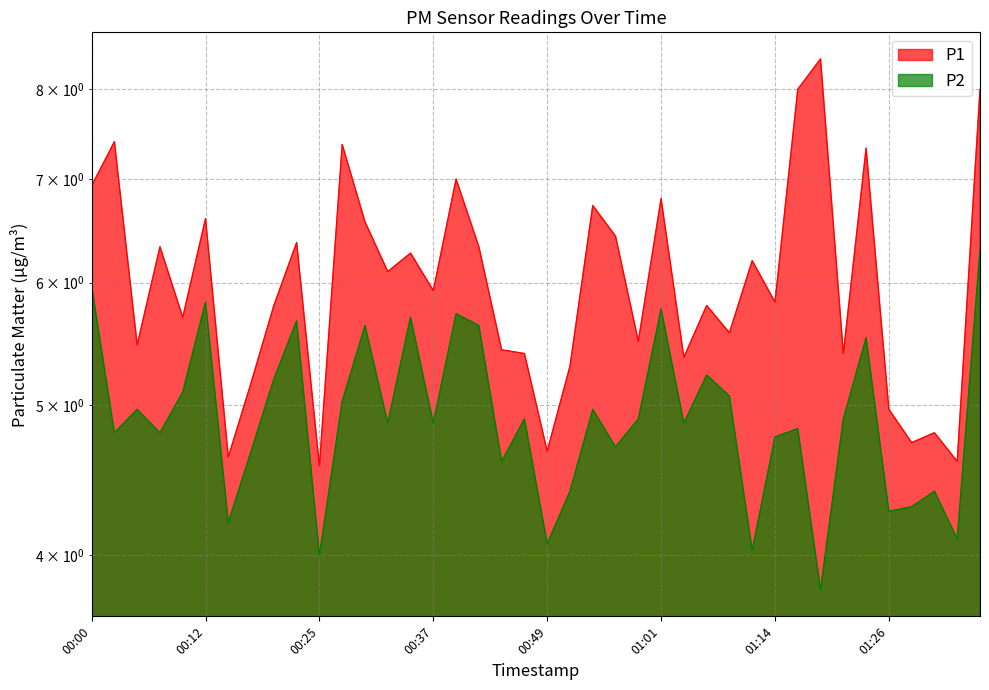

Where is the first local maximum for P2?

00:05